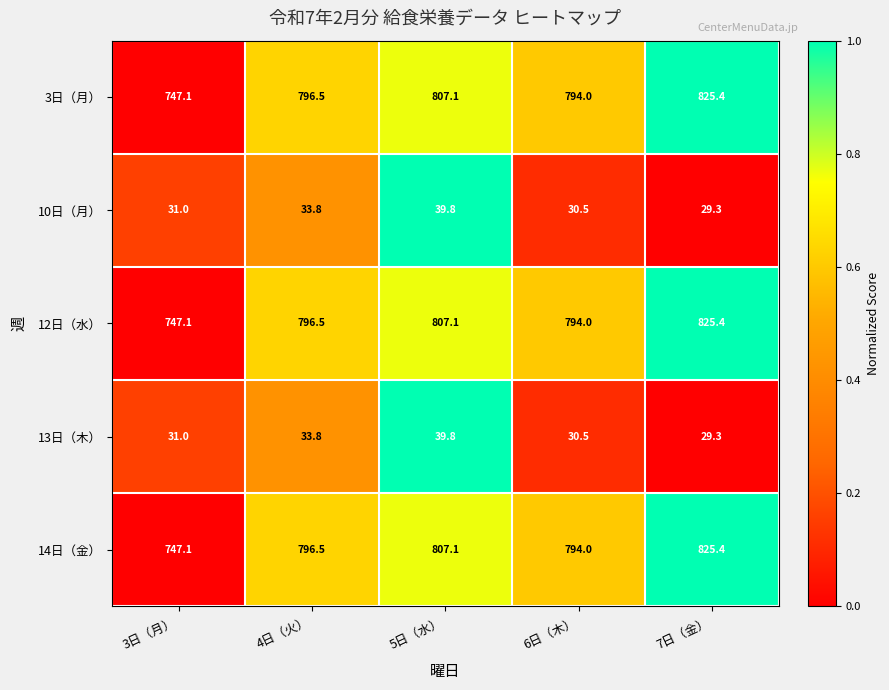

The 3日（月） series shows 747.1 at 3日（月）. True or false?

True